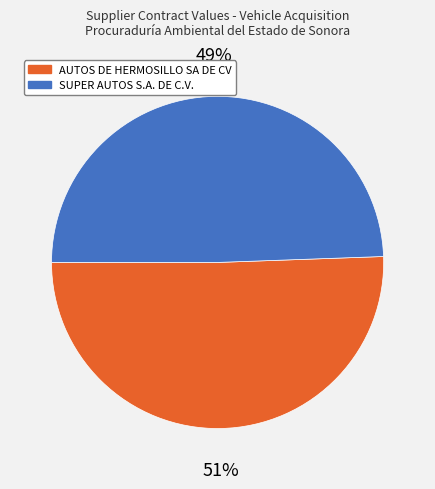

Count the number of slices in the pie.

2